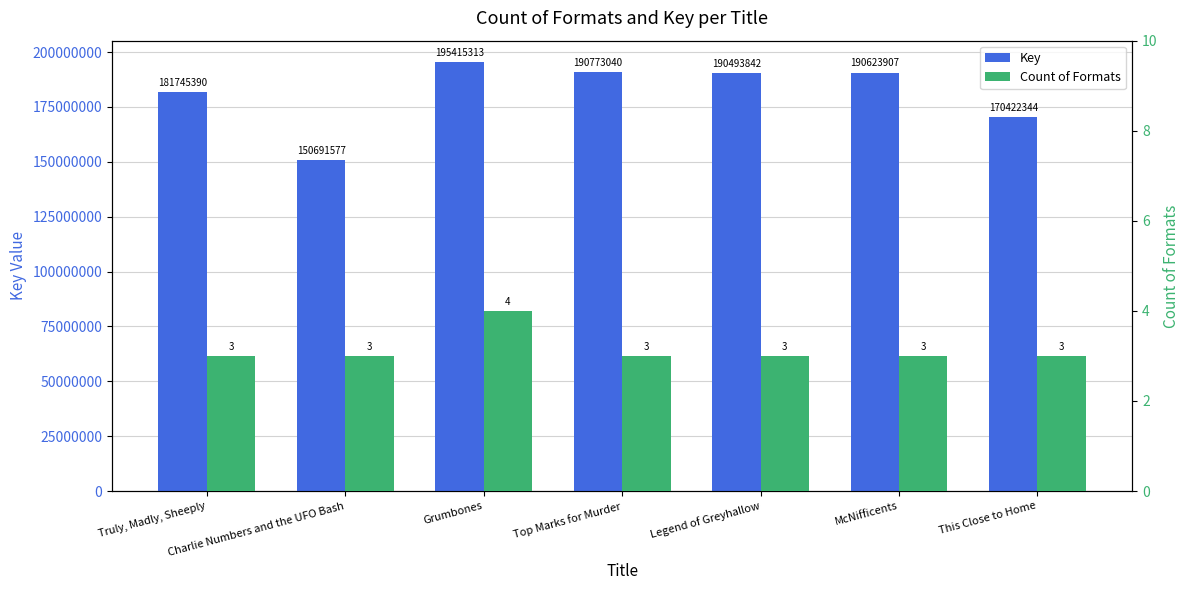

What is the average value of the Key series?

181452202